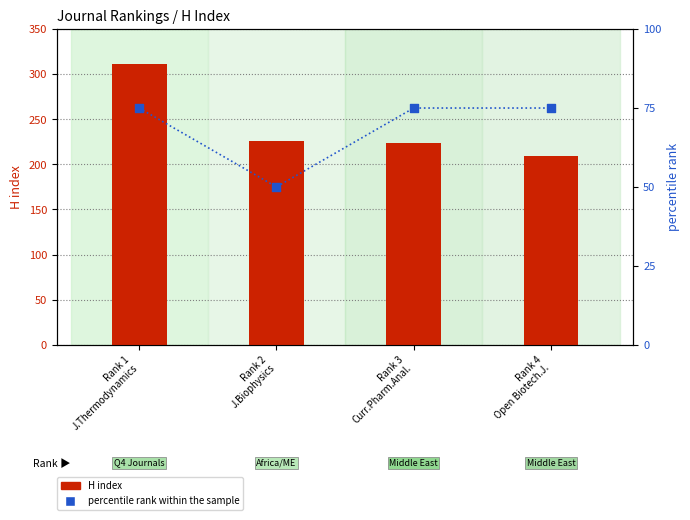

Which series reaches the minimum Y coordinate?

percentile rank within the sample